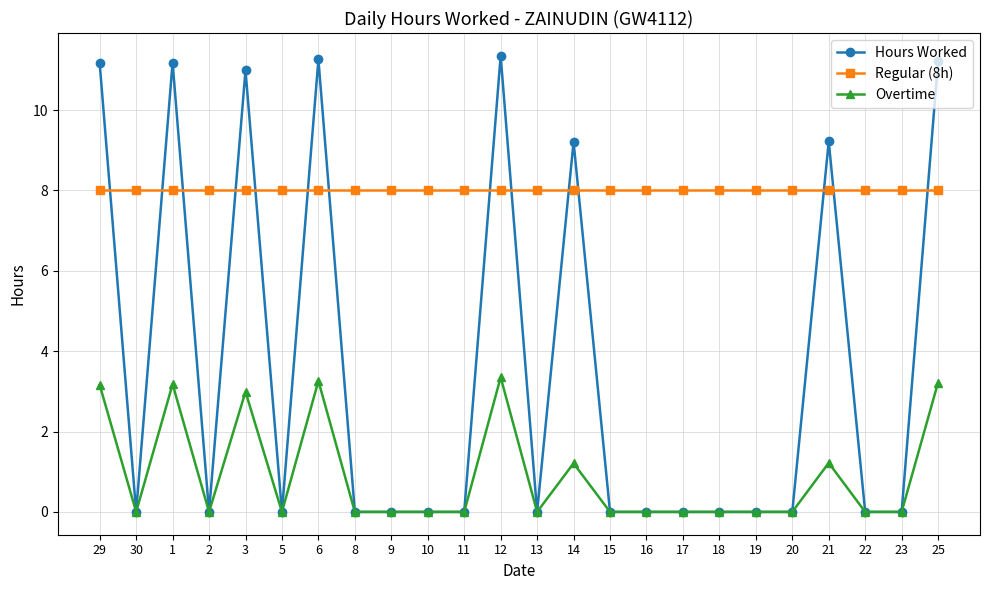

What are all the series names shown in the legend?

Hours Worked, Regular (8h), Overtime